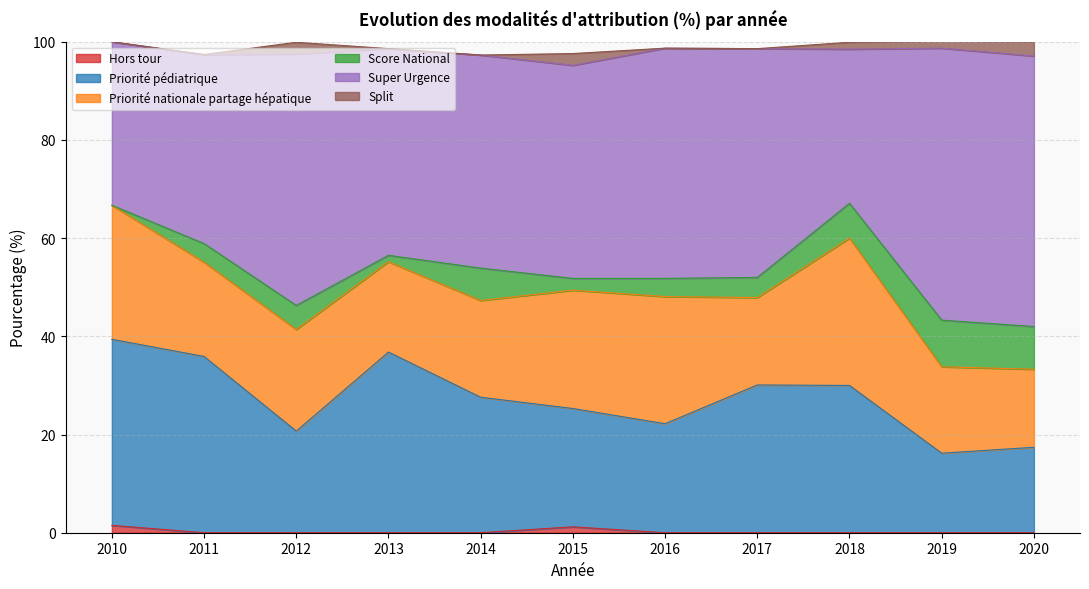

True or false: Priorité pédiatrique and Hors tour cross at least once.

False